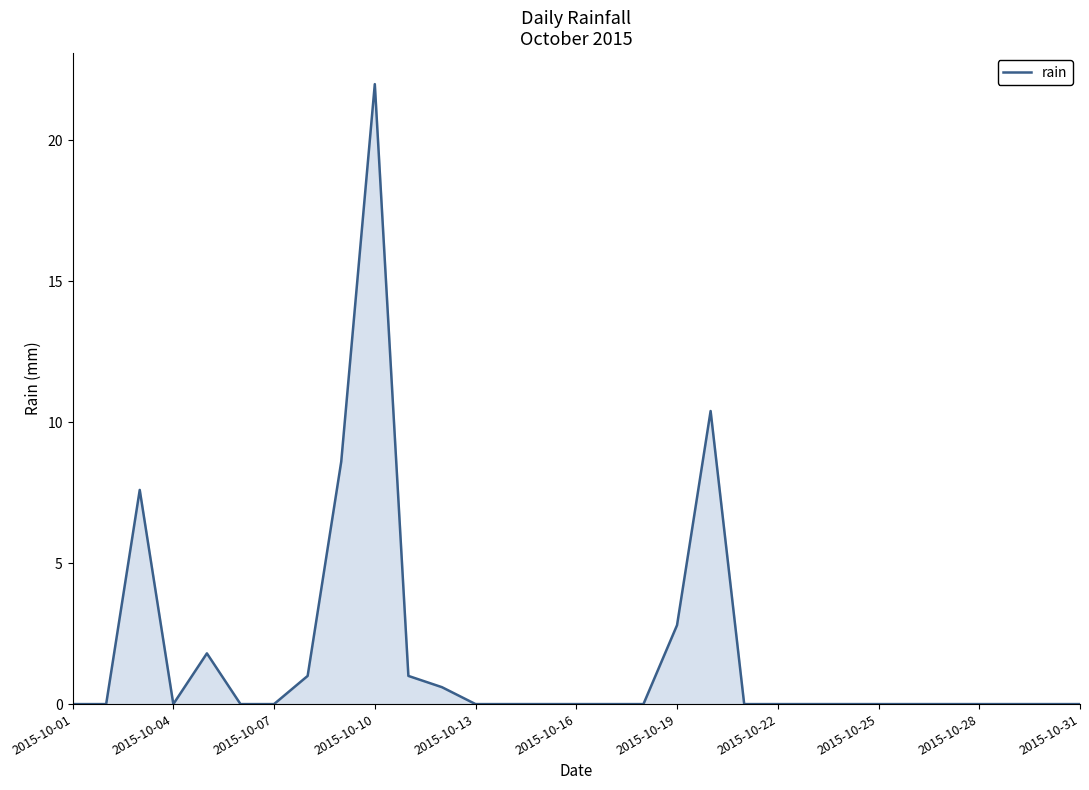

What is the difference between the maximum and minimum values?

22.0